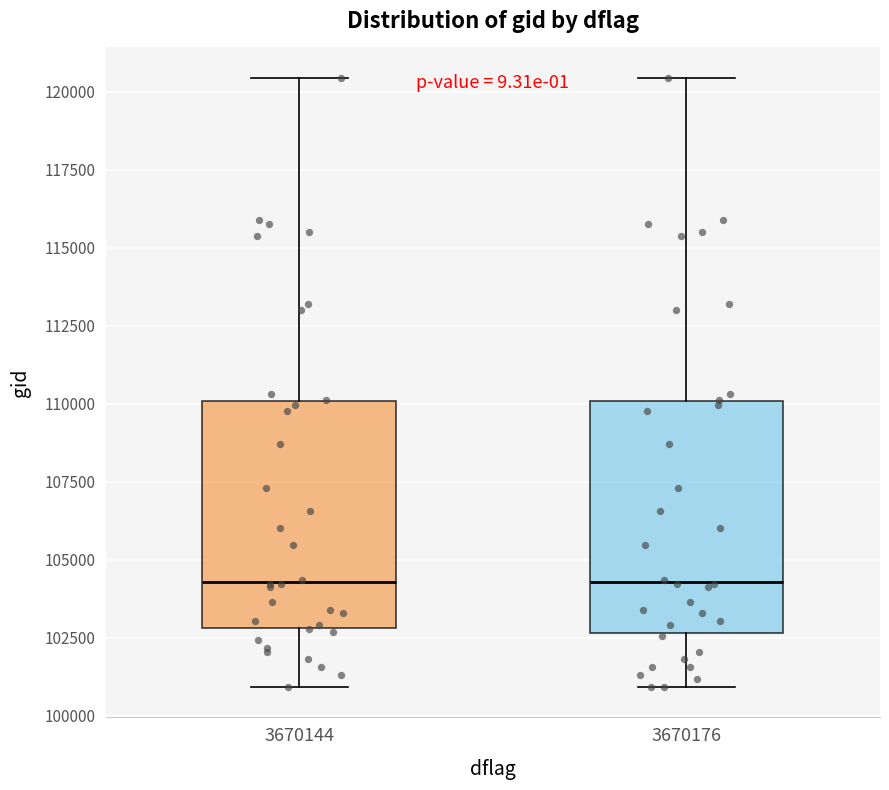

Reading left to right, read every box against the y-axis: the position of its median line, the range the box covers, and the ends of its whiskers. The values are not printed on the chart, so give them approximately, as read against the axis.

3670144: median 104500, box 103000 to 110000, whiskers 101000 to 120500
3670176: median 104500, box 102500 to 110000, whiskers 101000 to 120500